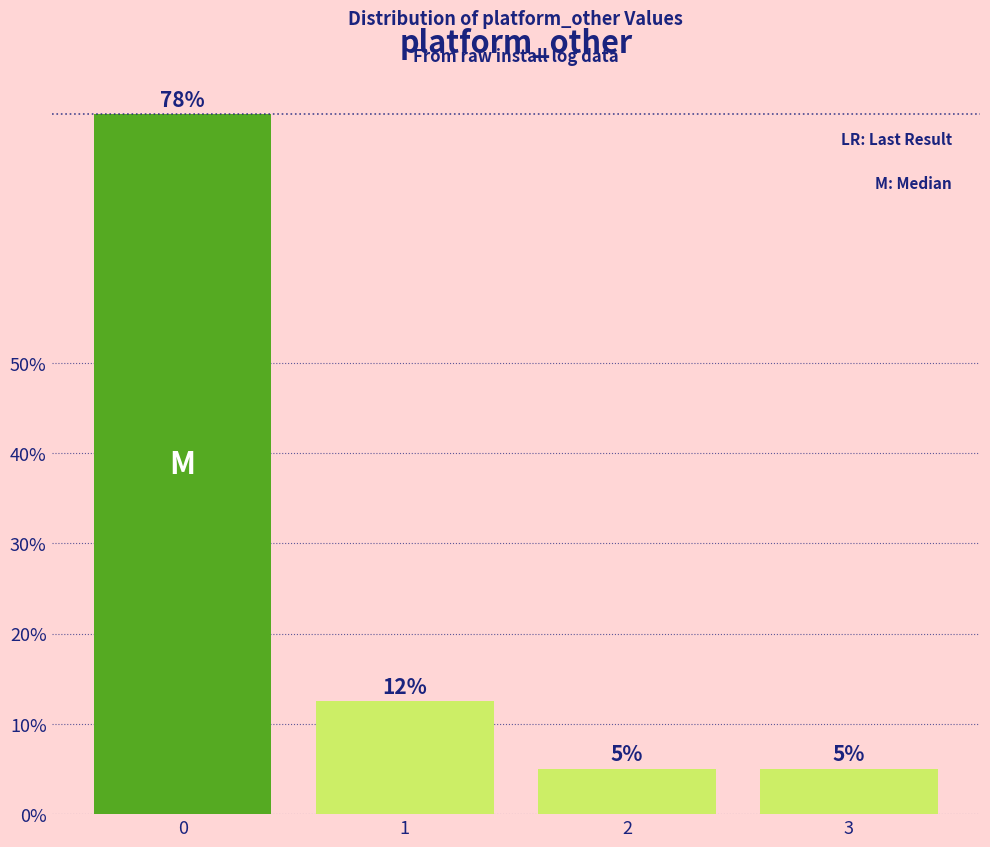

Does the chart contain any negative values?

No